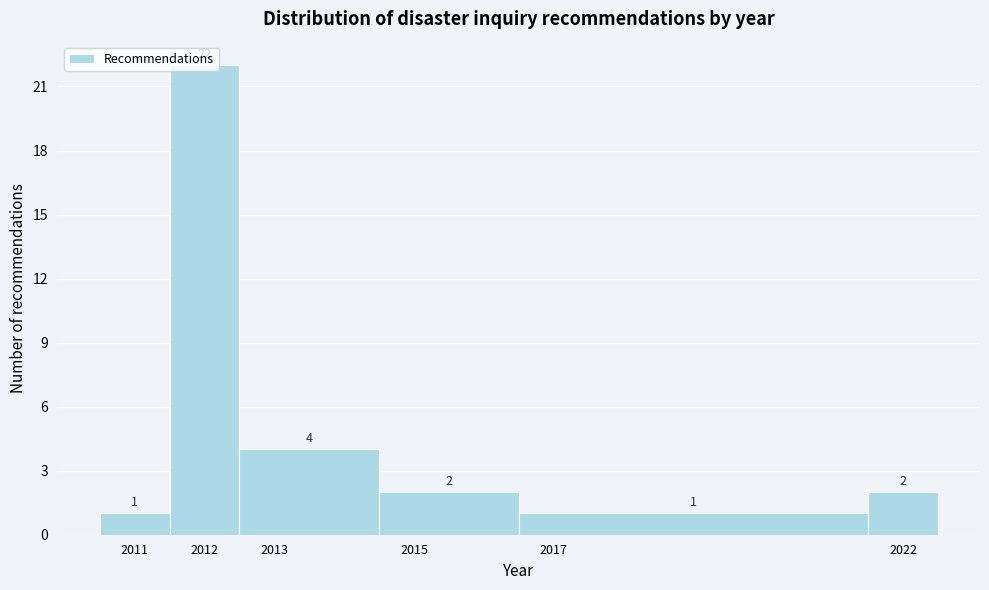

Which range on the x-axis has the tallest bar?

2011.5 to 2012.5